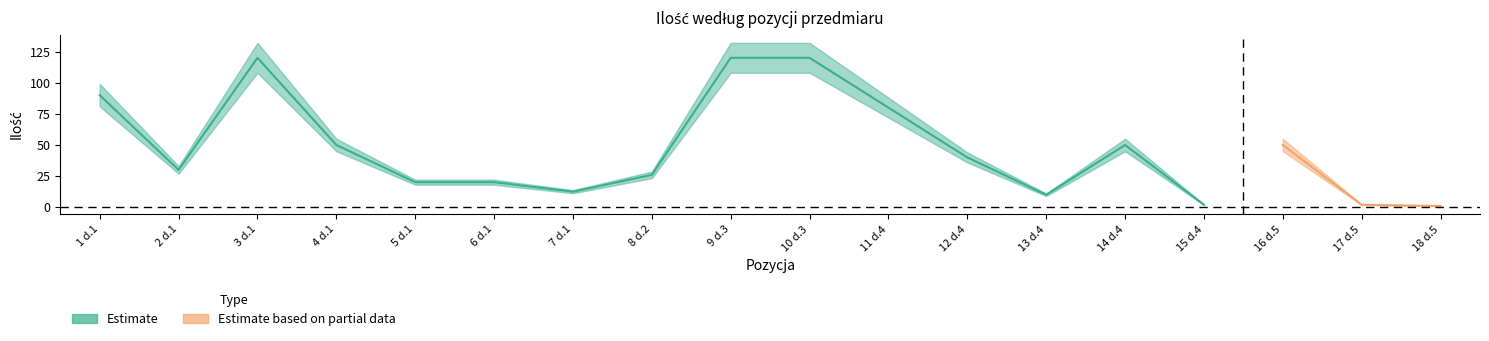

What is the average value of the Ilość series?

46.9